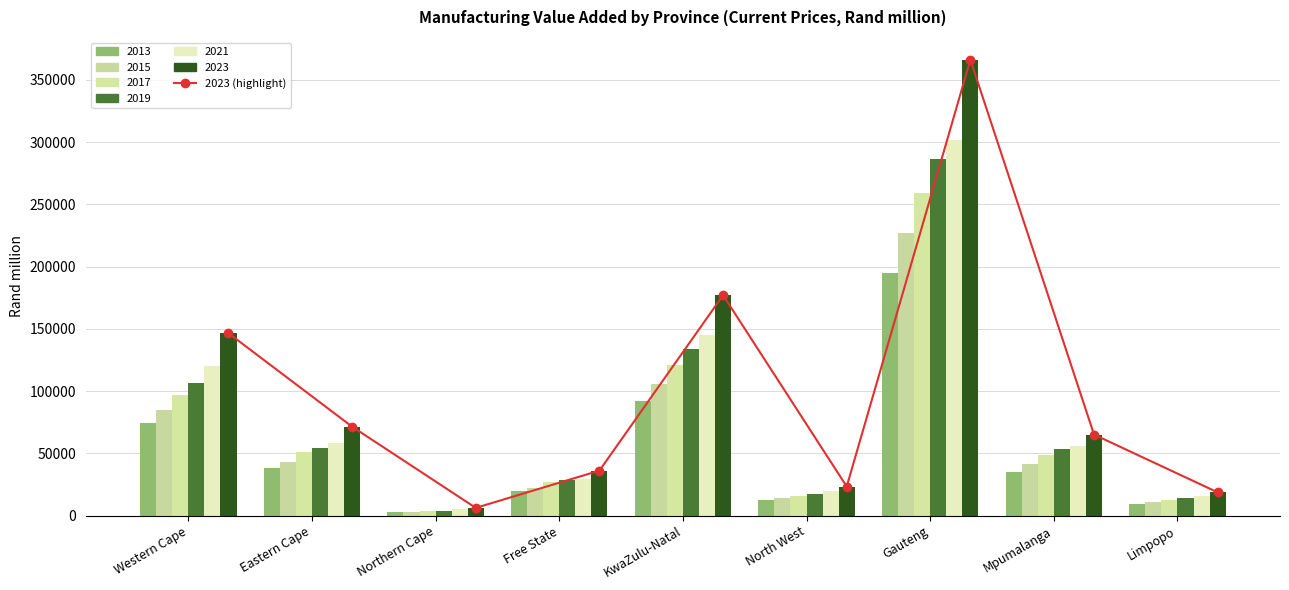

Which category has the lowest value across all series?

Northern Cape